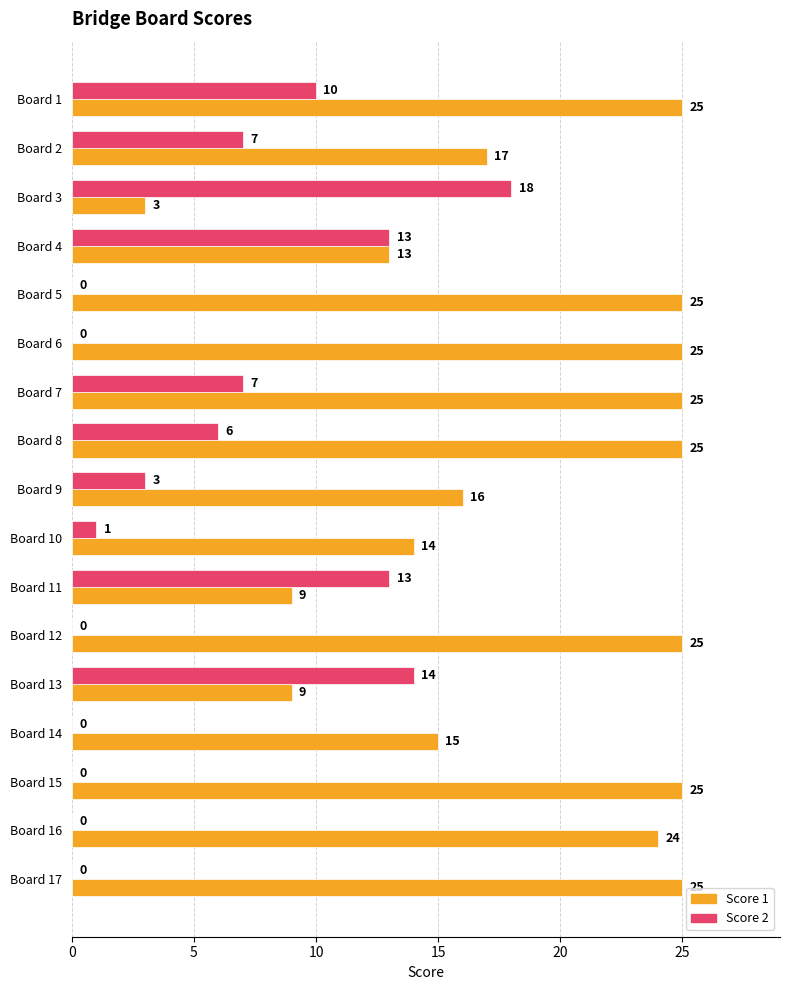

What is the maximum value shown in the chart?

25